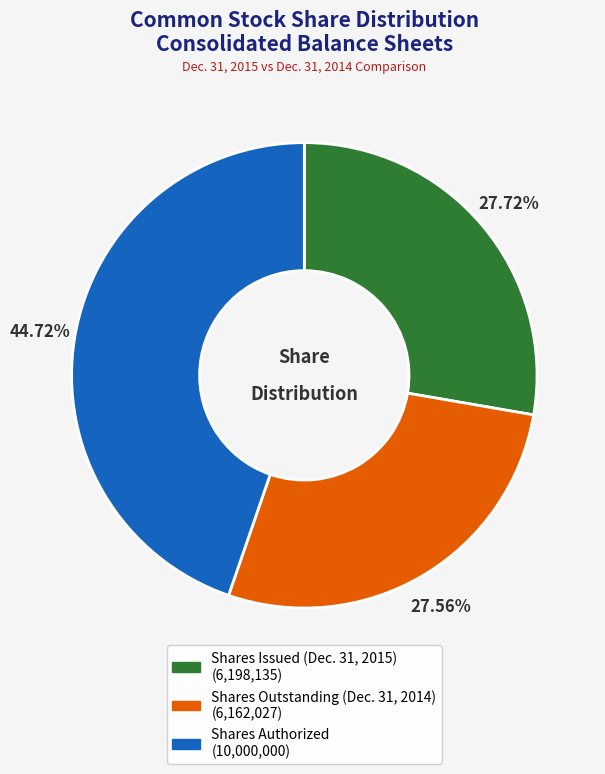

What percentage is the Shares Authorized slice, to the nearest percent?

45%